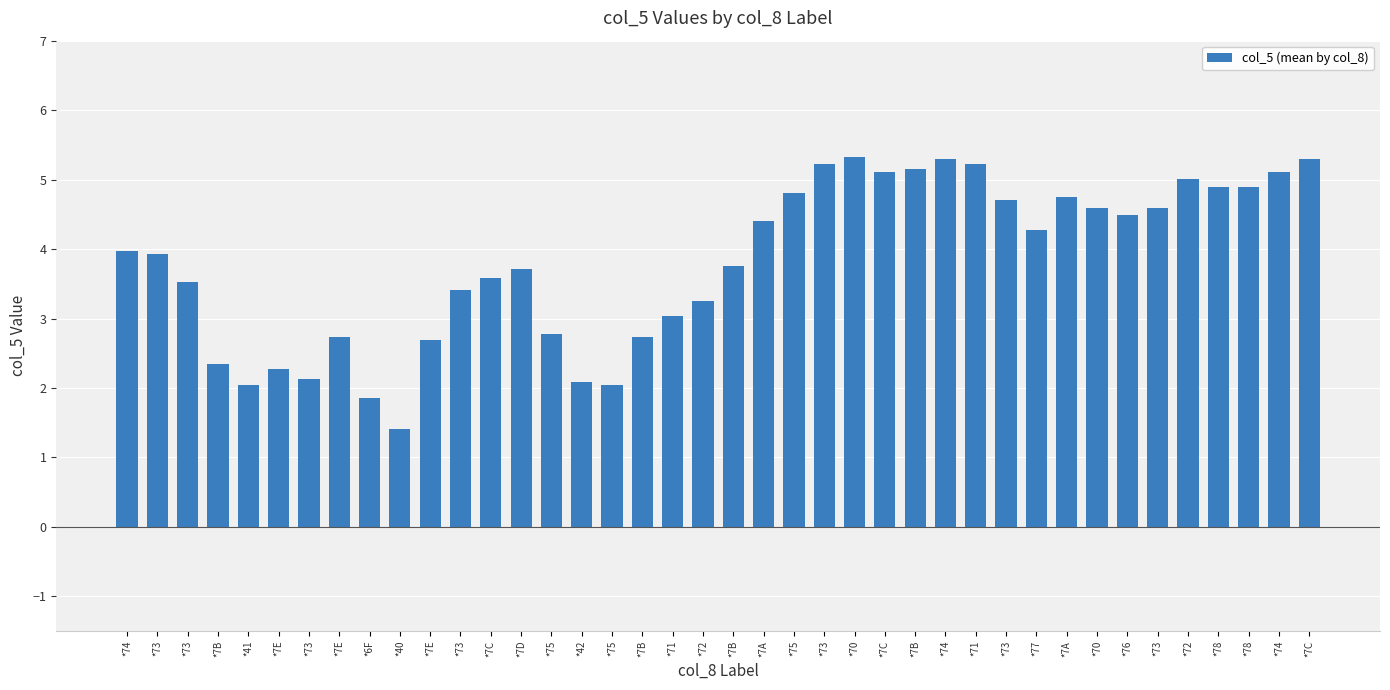

Reading left to right, what are all the values shown in this chart?

*74=4.0	*73=3.9	*73=3.5	*7B=2.4	*41=2.0	*7E=2.3	*73=2.1	*7E=2.7	*6F=1.9	*40=1.4	*7E=2.7	*73=3.4	*7C=3.6	*7D=3.7	*75=2.8	*42=2.1	*75=2.0	*7B=2.7	*71=3.0	*72=3.2	*7B=3.8	*7A=4.4	*75=4.8	*73=5.2	*70=5.3	*7C=5.1	*7B=5.2	*74=5.3	*71=5.2	*73=4.7	*77=4.3	*7A=4.8	*70=4.6	*76=4.5	*73=4.6	*72=5.0	*78=4.9	*78=4.9	*74=5.1	*7C=5.3